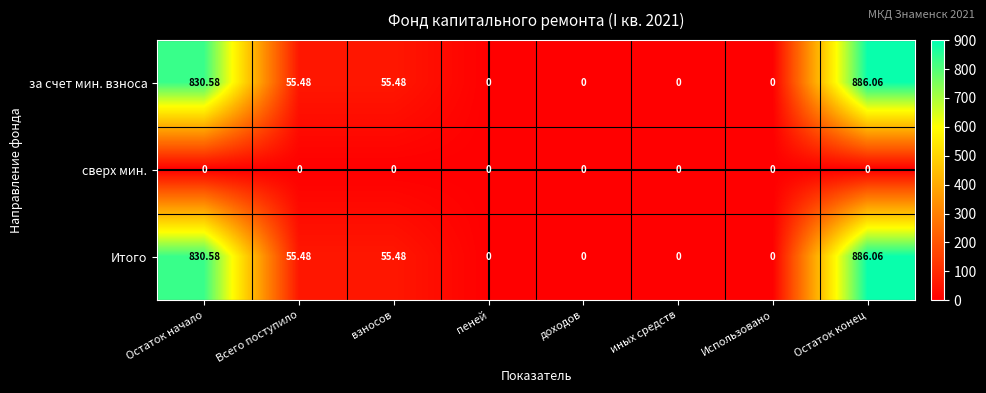

At which category is the sum across all series the highest?

Остаток конец